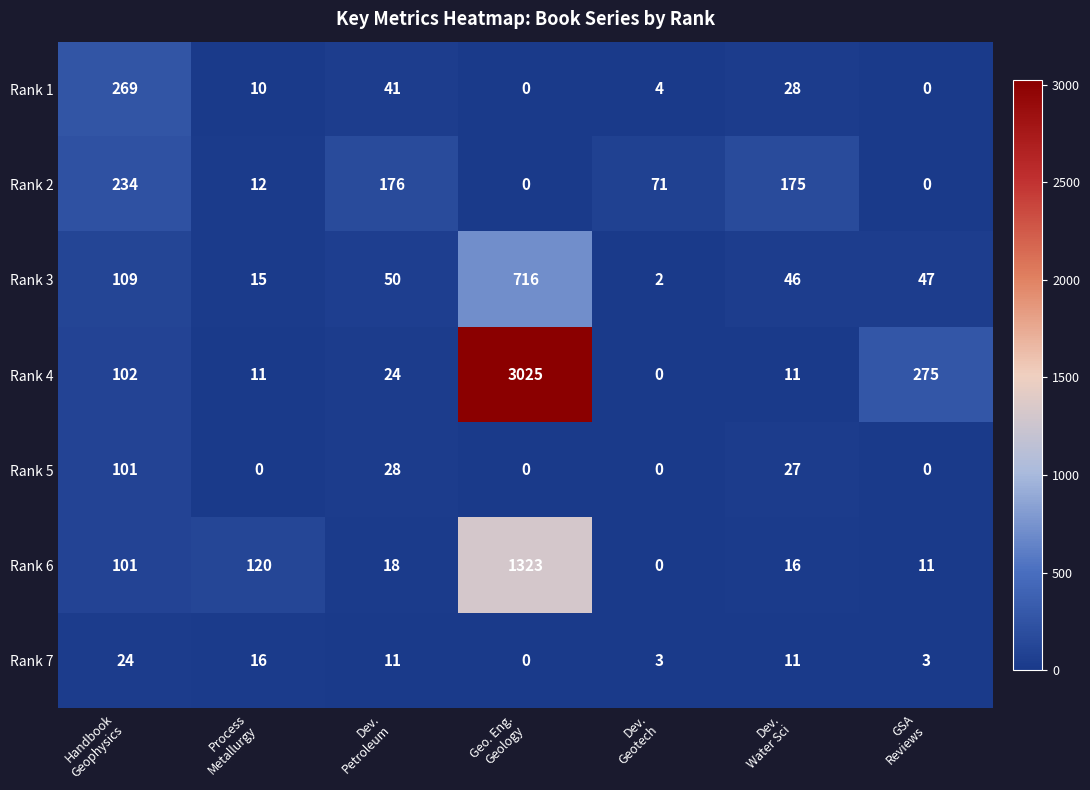

Which series changed the most between Dev.
Petroleum and Dev.
Geotech?

Rank 2